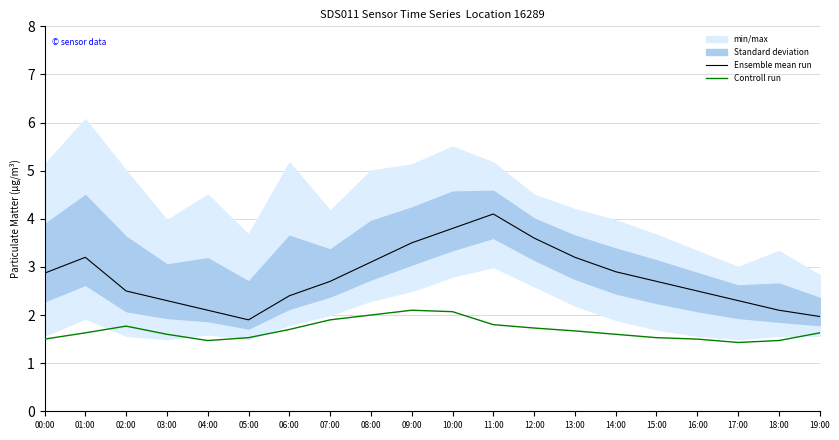

Where is Ensemble mean run nearest to the value 3?

08:00